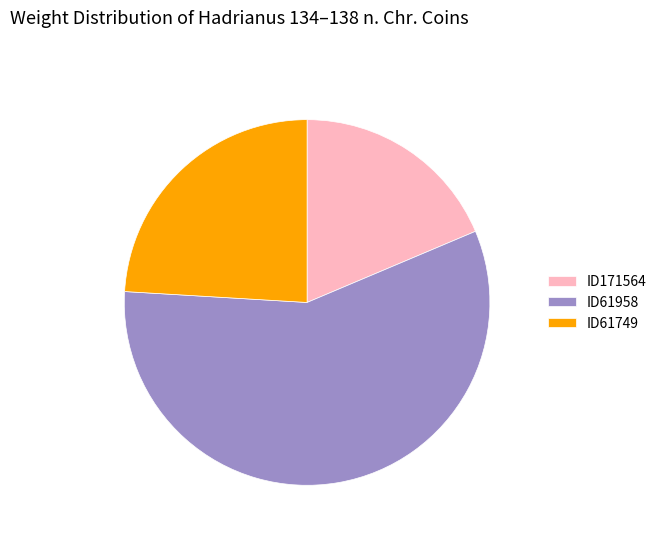

What is the ratio of the value at ID171564 to the value at ID61749?

0.8